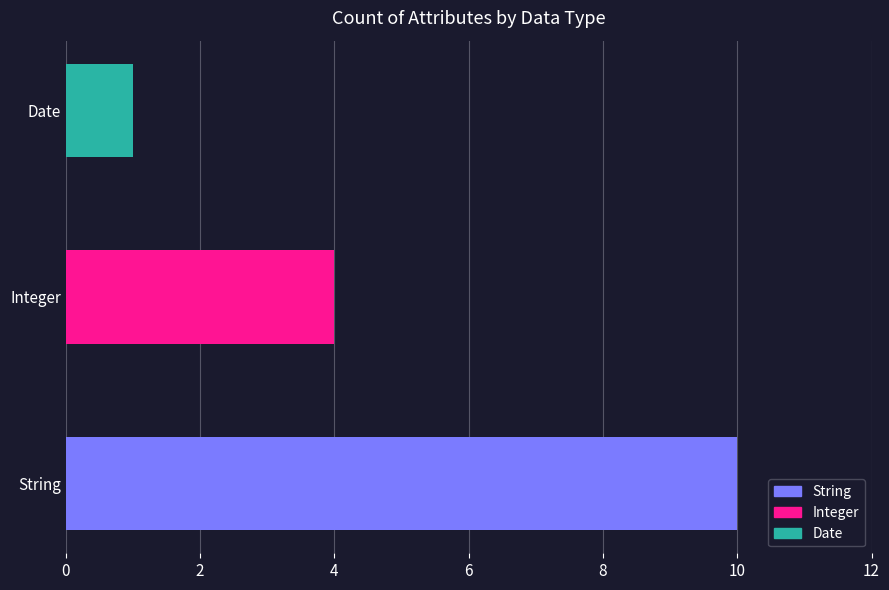

What is the ratio of the value at Integer to the value at String?

0.4